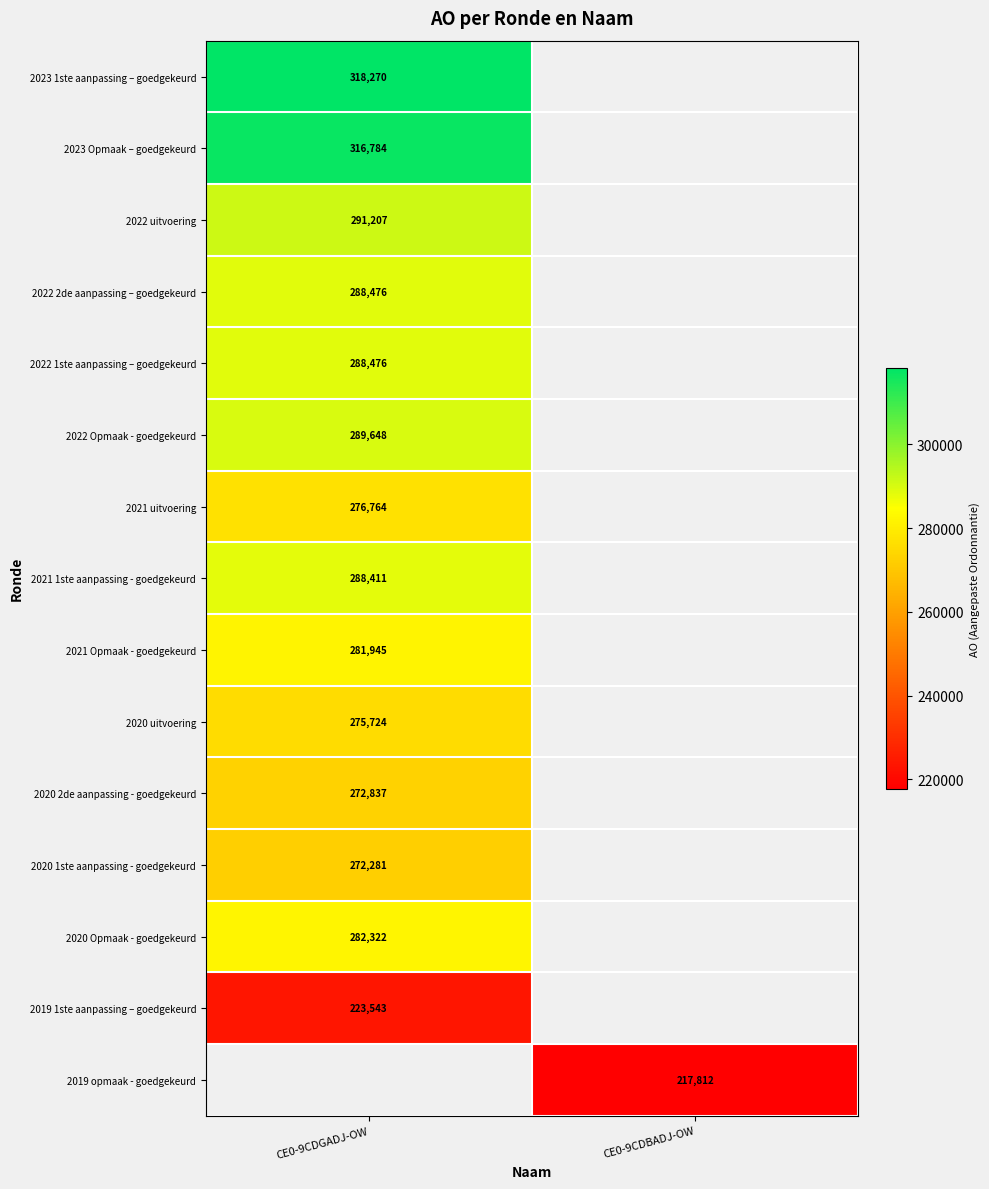

Which category has the highest value across all series?

CE0-9CDGADJ-OW